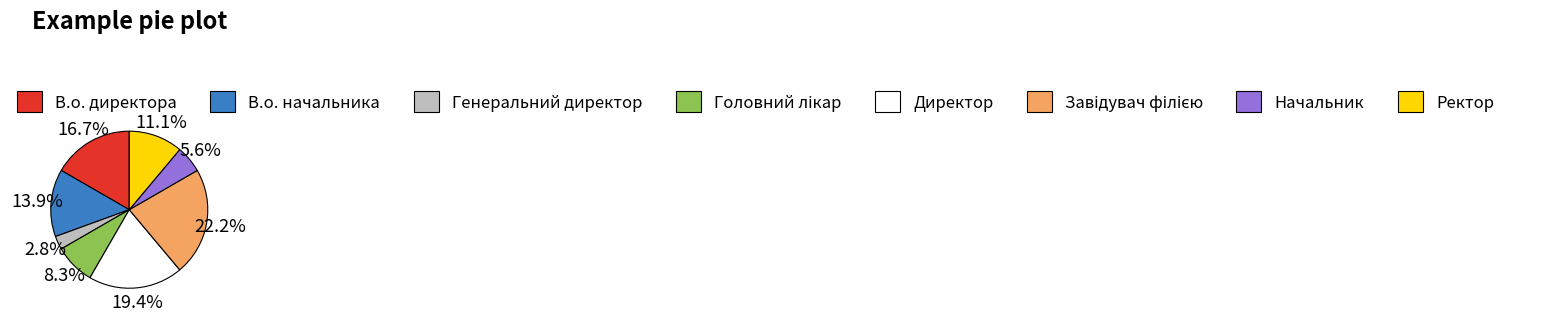

Count the number of slices in the pie.

8